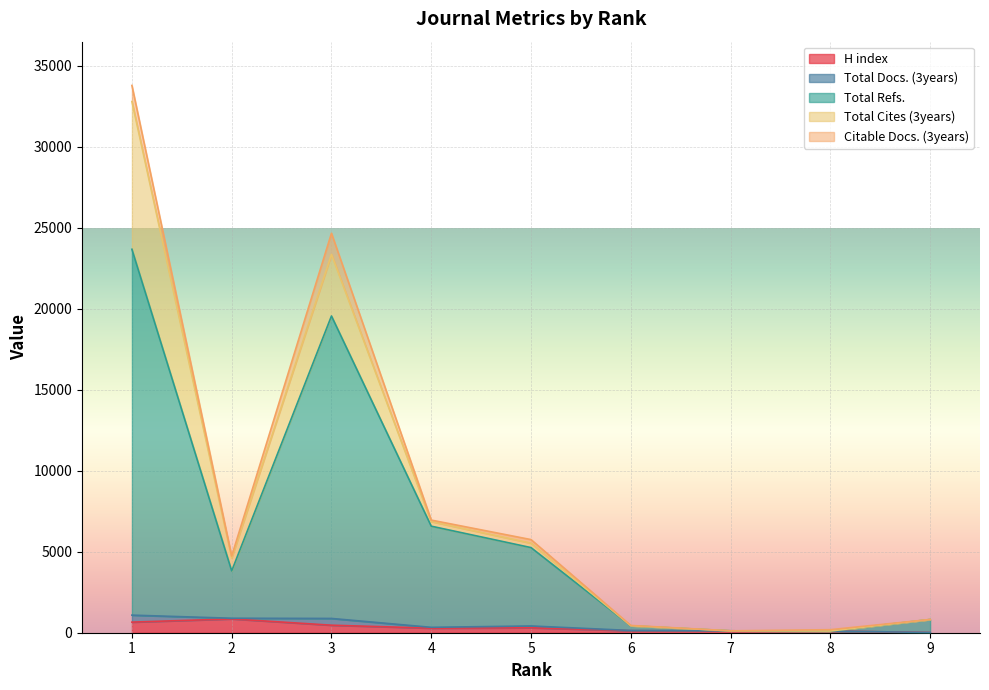

What is the highest value of the H index series?

853